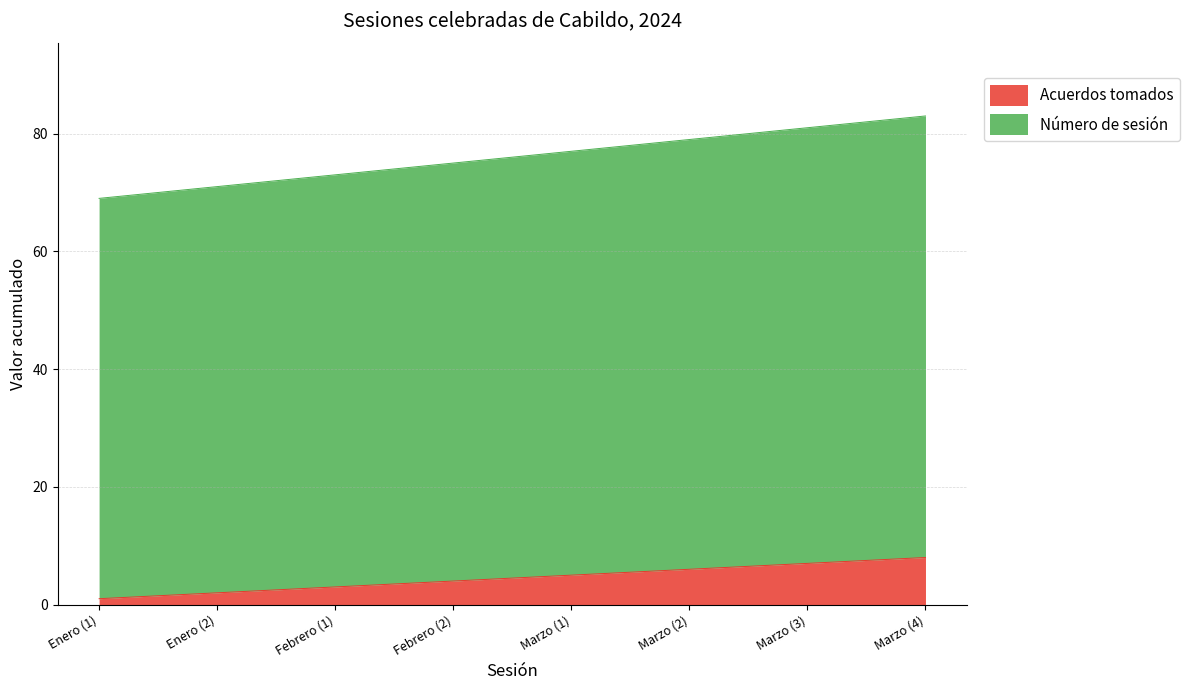

What is the maximum value for Acuerdos tomados?

8